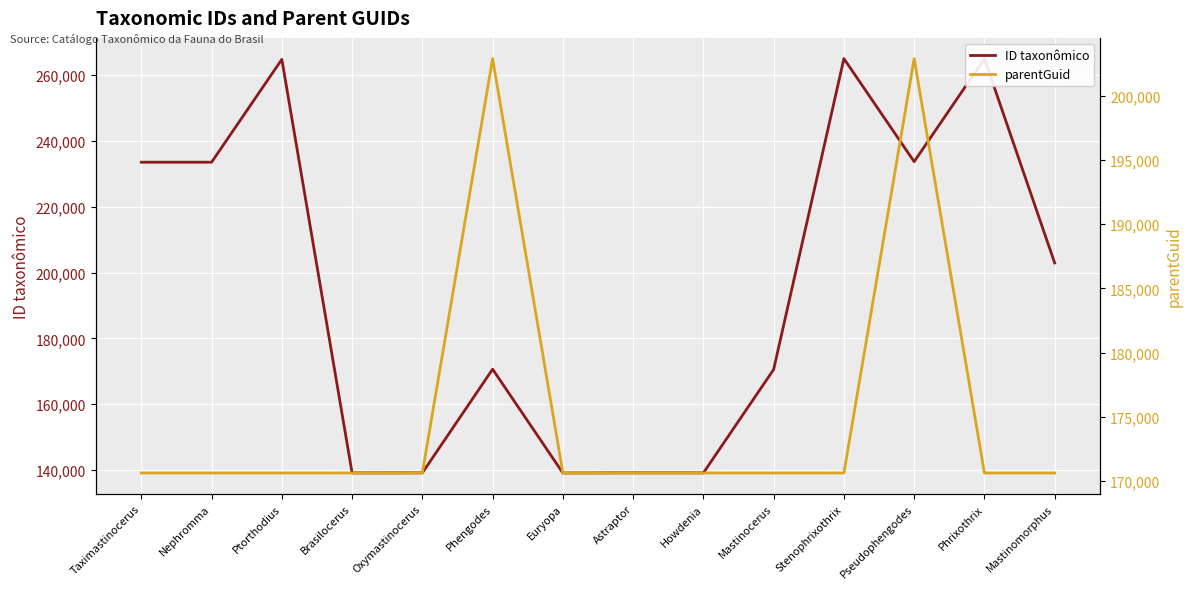

True or false: ID taxonômico and parentGuid intersect in this chart.

True